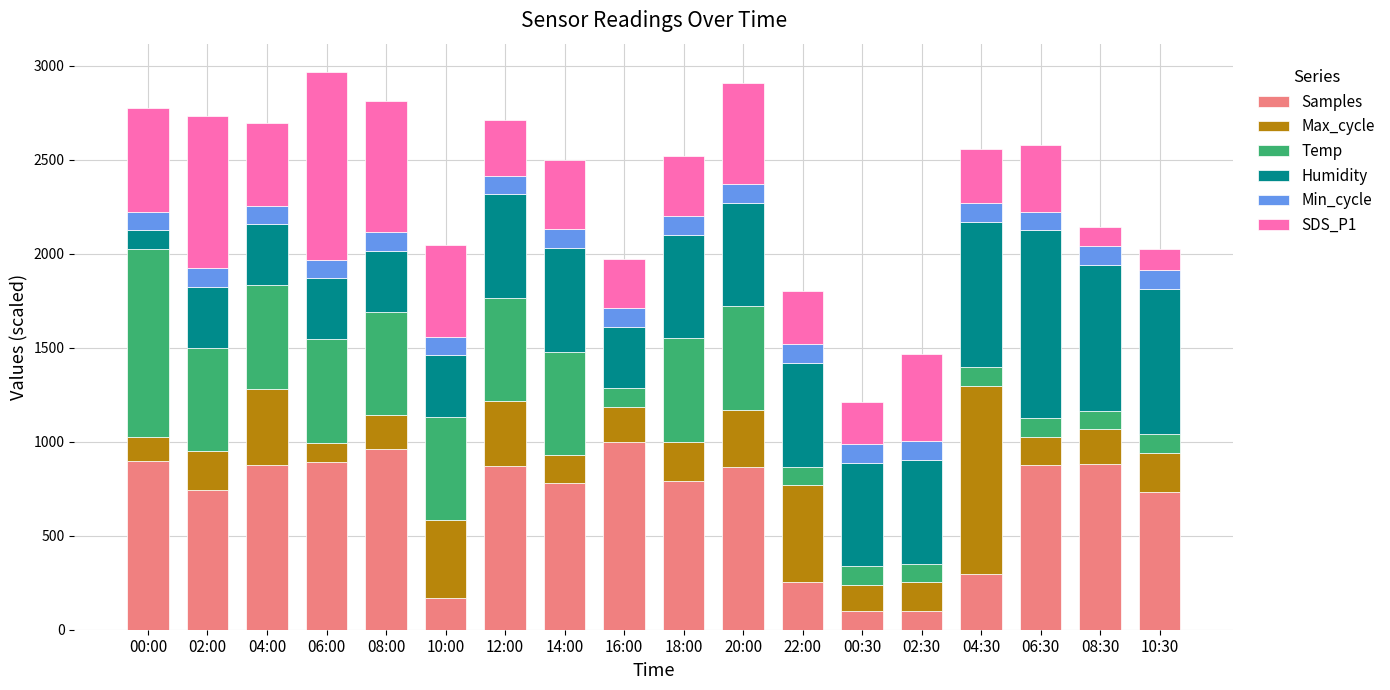

What is the difference between the maximum and minimum values in the Samples series?

900.0